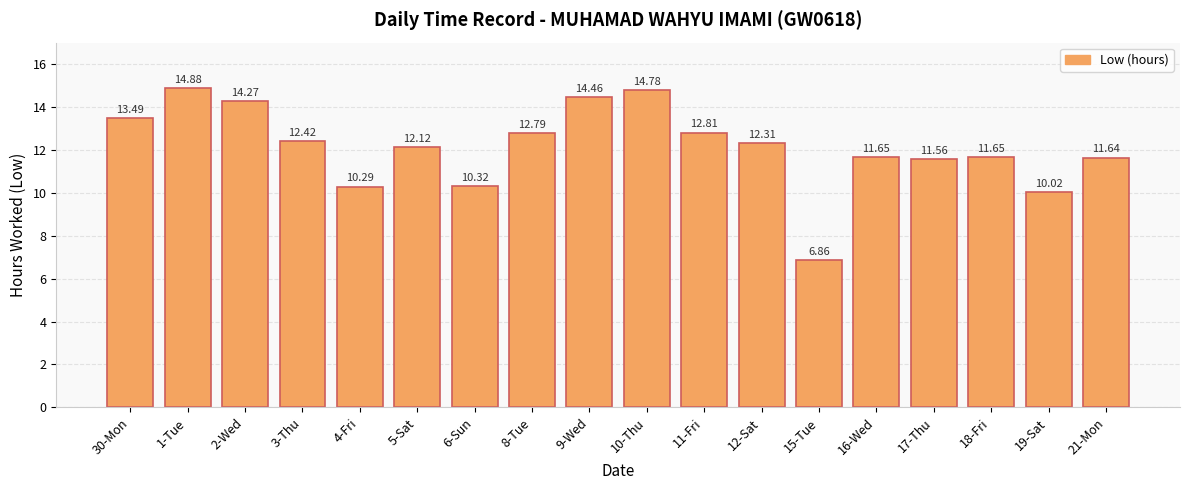

Which label corresponds to the smallest value in the chart?

15-Tue